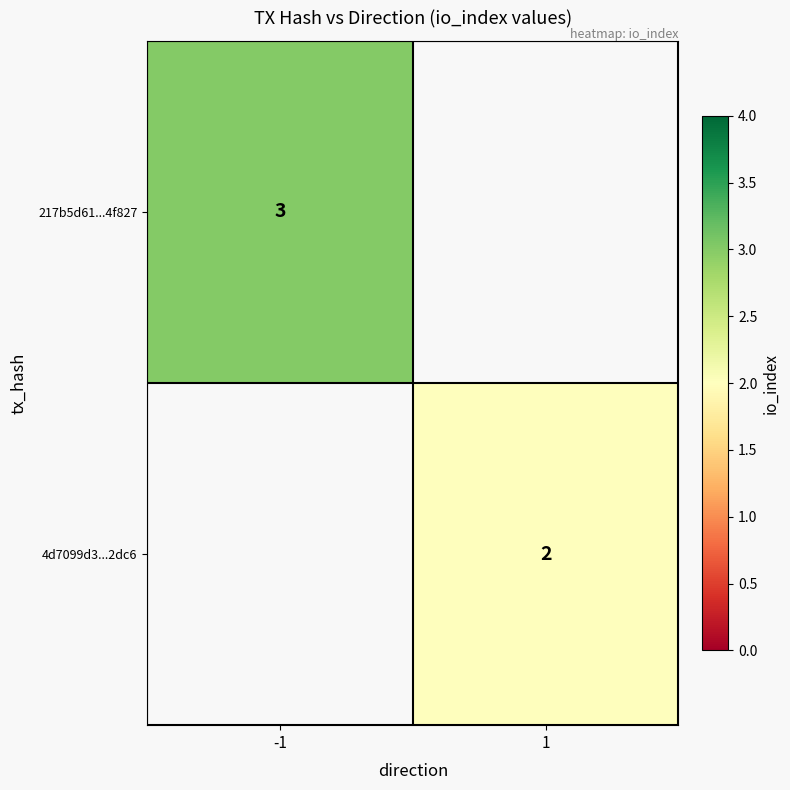

What is the minimum value shown in the chart?

2.0